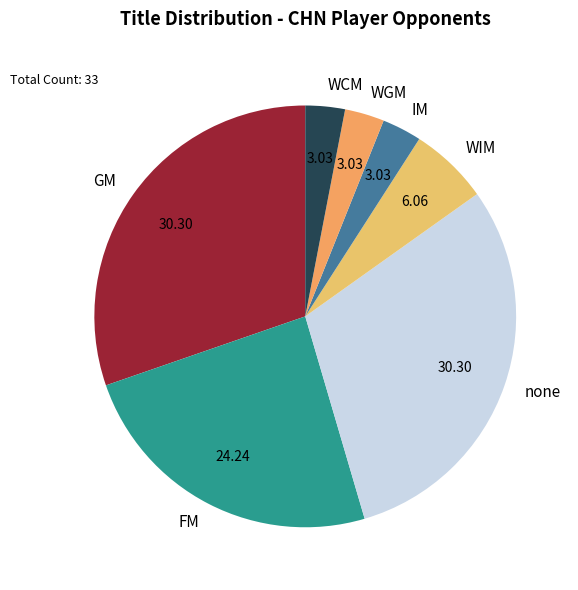

Between FM and IM, which is larger?

FM